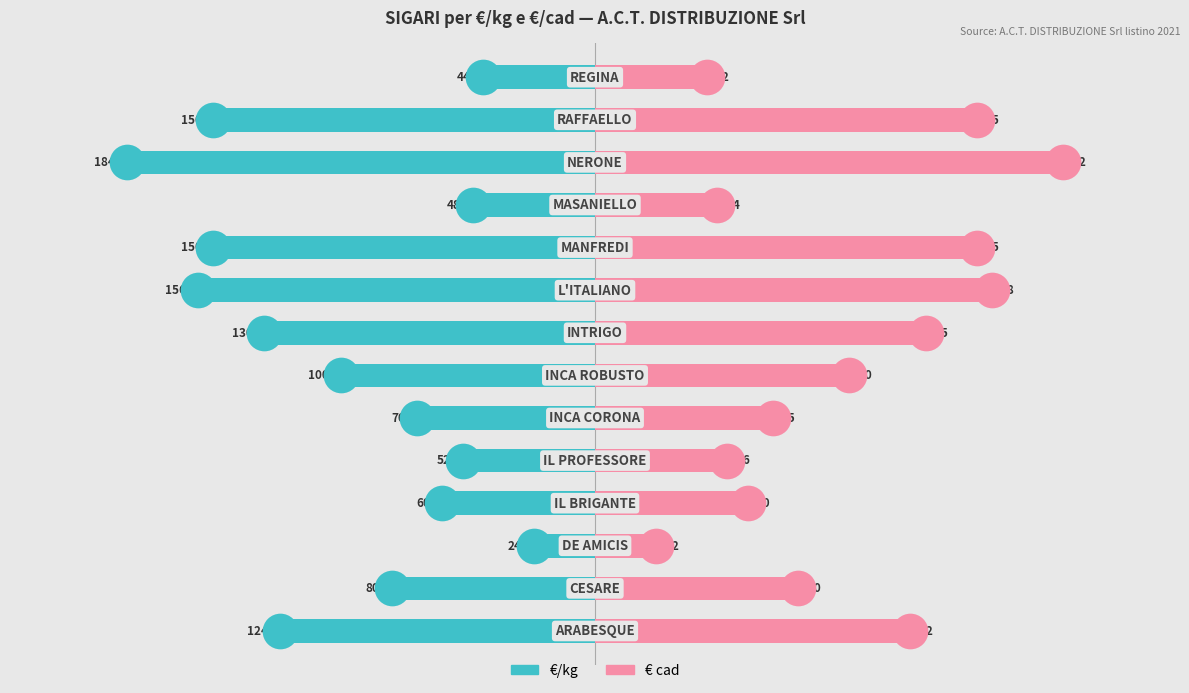

Which series has the widest spread of Y values?

€ cad